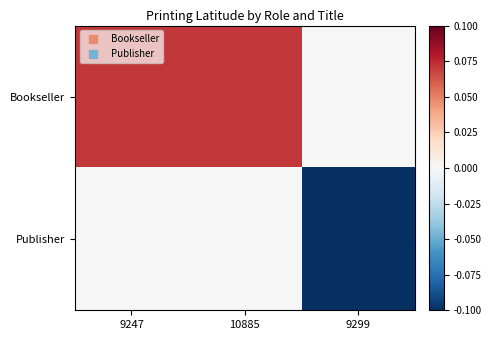

Reading left to right, list all the values displayed in this chart.

Bookseller: 9247=0.1	10885=0.1	9299=0.0
Publisher: 9247=0.0	10885=0.0	9299=-0.1